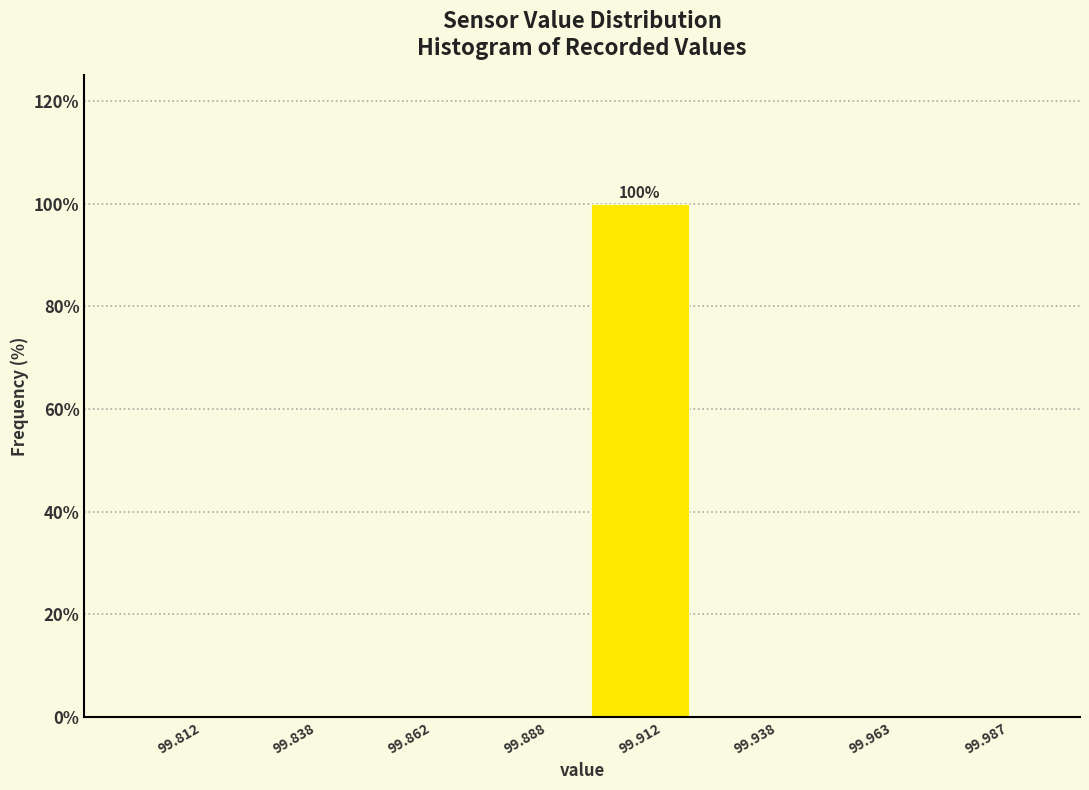

Over which range of the x-axis is the bar tallest?

99.900 to 99.925